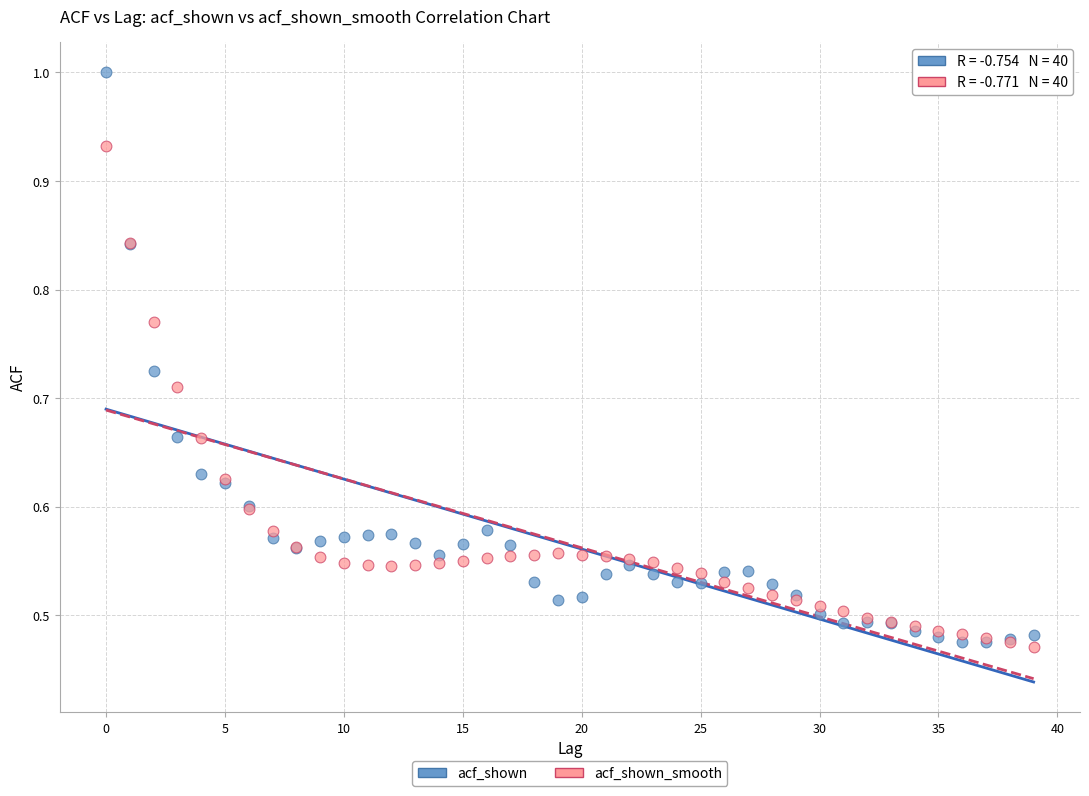

Which series has the largest Y range (max minus min)?

acf_shown